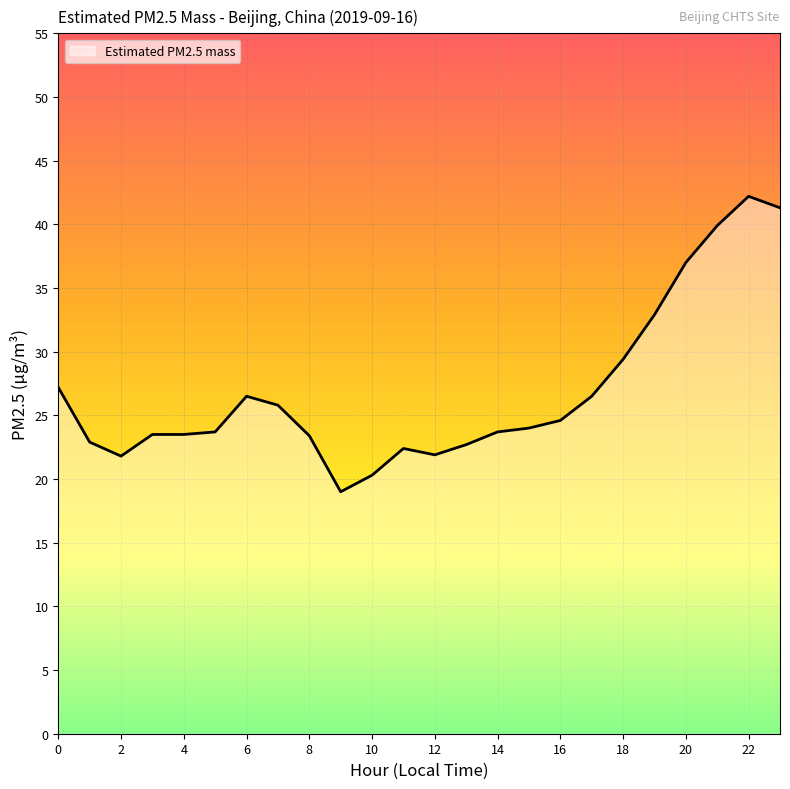

What is the difference between the maximum and minimum values?

23.2